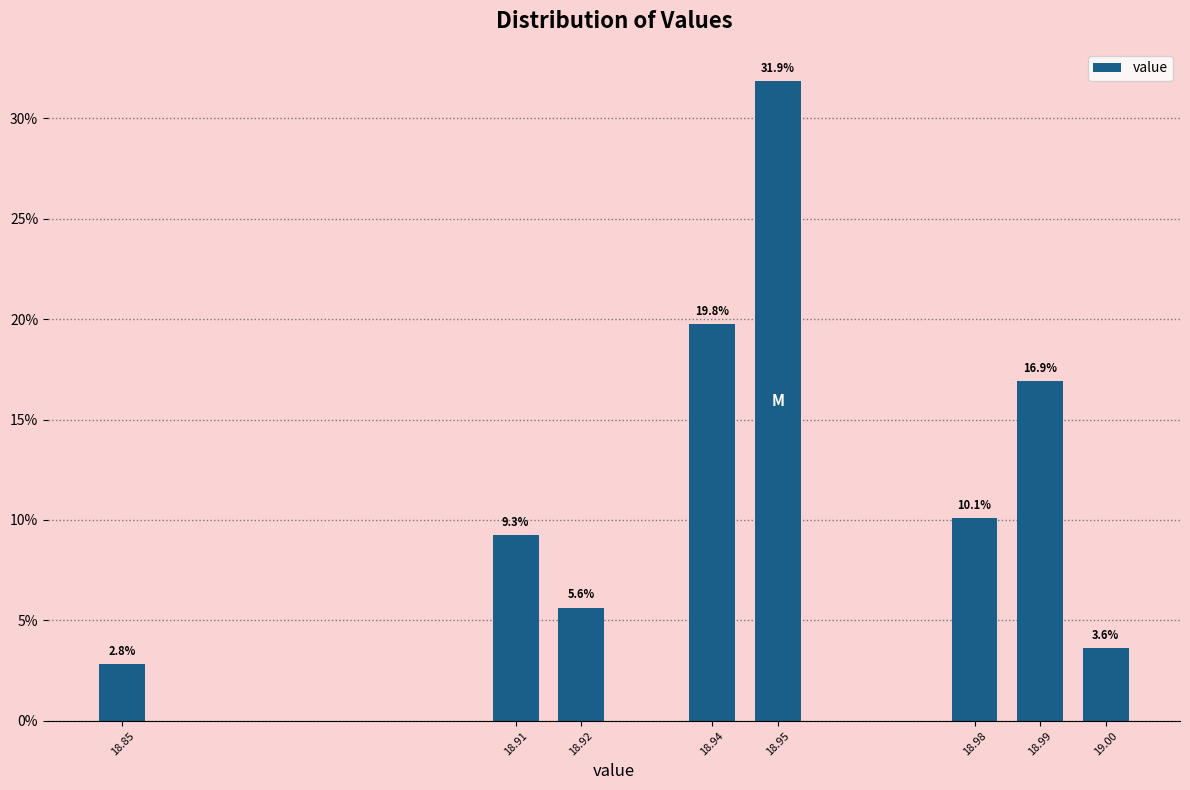

Reading left to right, transcribe all the data shown in this chart.

18.85=2.8	18.91=9.3	18.92=5.6	18.94=19.8	18.95=31.9	18.98=10.1	18.99=16.9	19.00=3.6